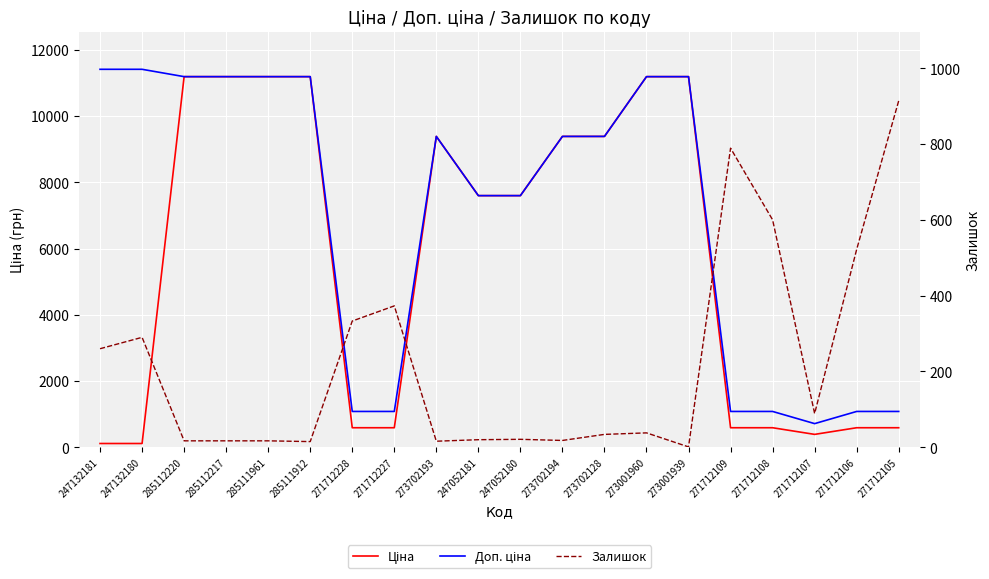

At which category is the sum across all series the highest?

273001960